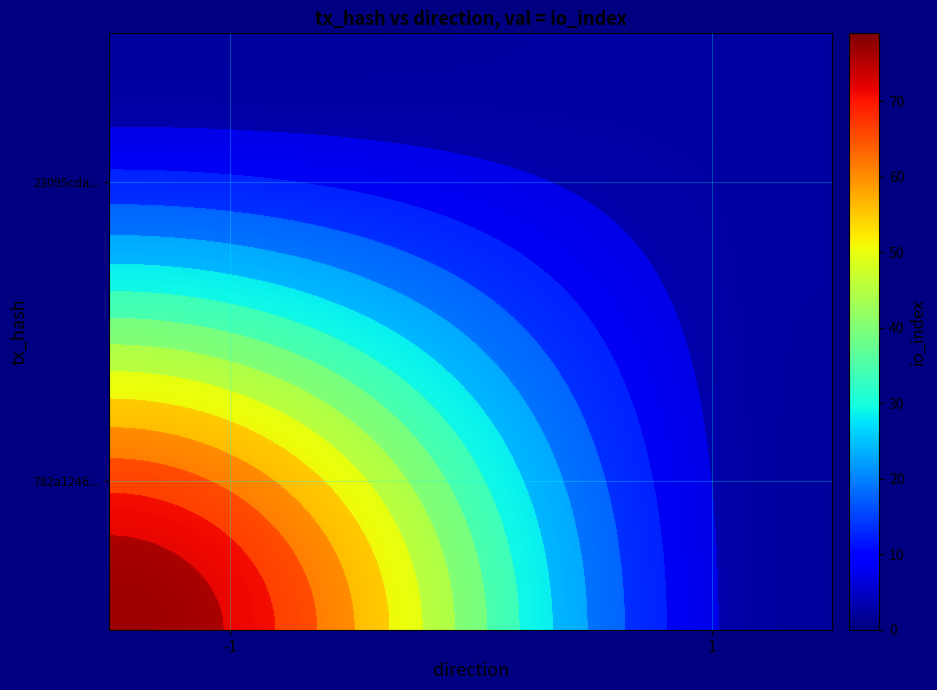

Reading right to left, extract all data points from this chart.

782a1246a573713dcdea8894b3a0c7f4e7f813c: io_index=79	direction=-1
23095cda8a5cbb1b3de38d97473fcb91bf52b5d: io_index=2	direction=1